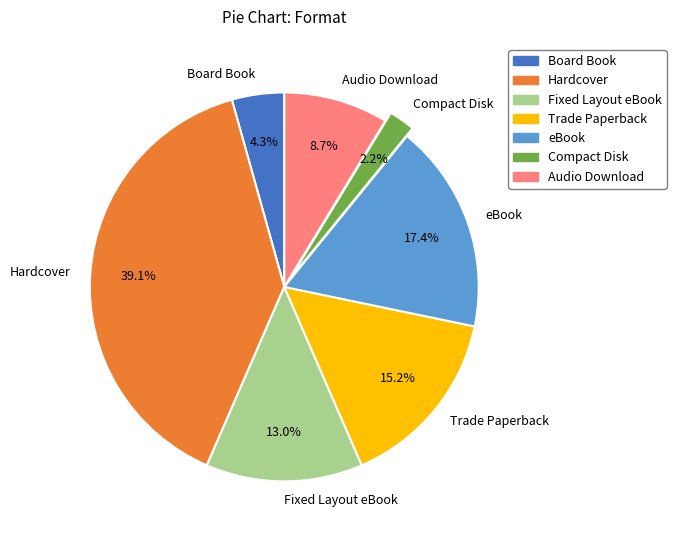

What is the largest slice in the pie chart?

Hardcover